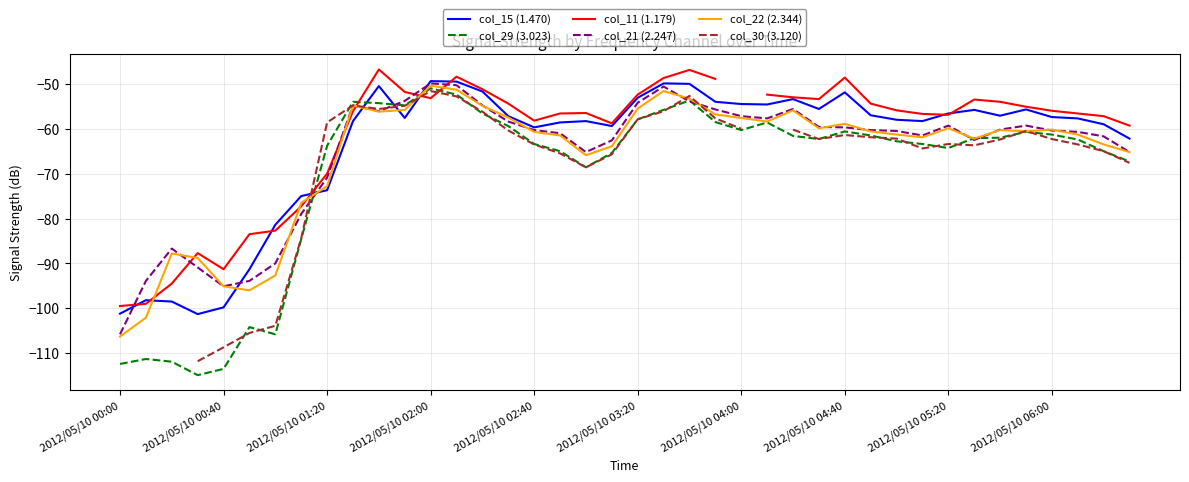

What is the maximum value for col_21 (2.247)?

-49.9